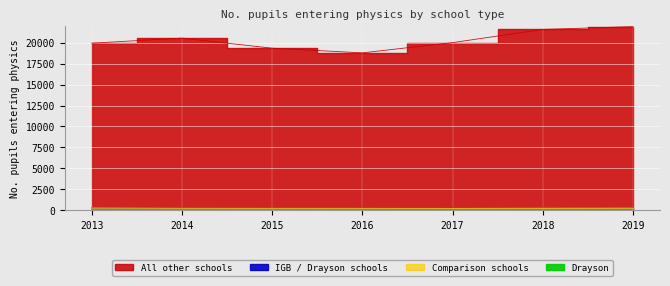

True or false: All other schools and IGB / Drayson schools intersect in this chart.

False